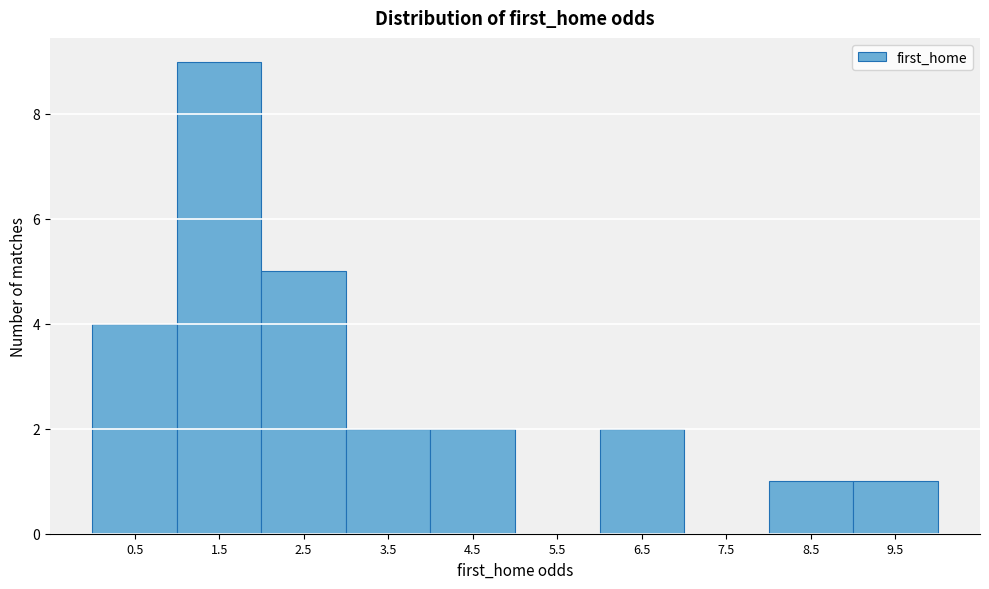

Reading left to right, what are all the values shown in this chart?

0.5=4	1.5=9	2.5=5	3.5=2	4.5=2	5.5=0	6.5=2	7.5=0	8.5=1	9.5=1